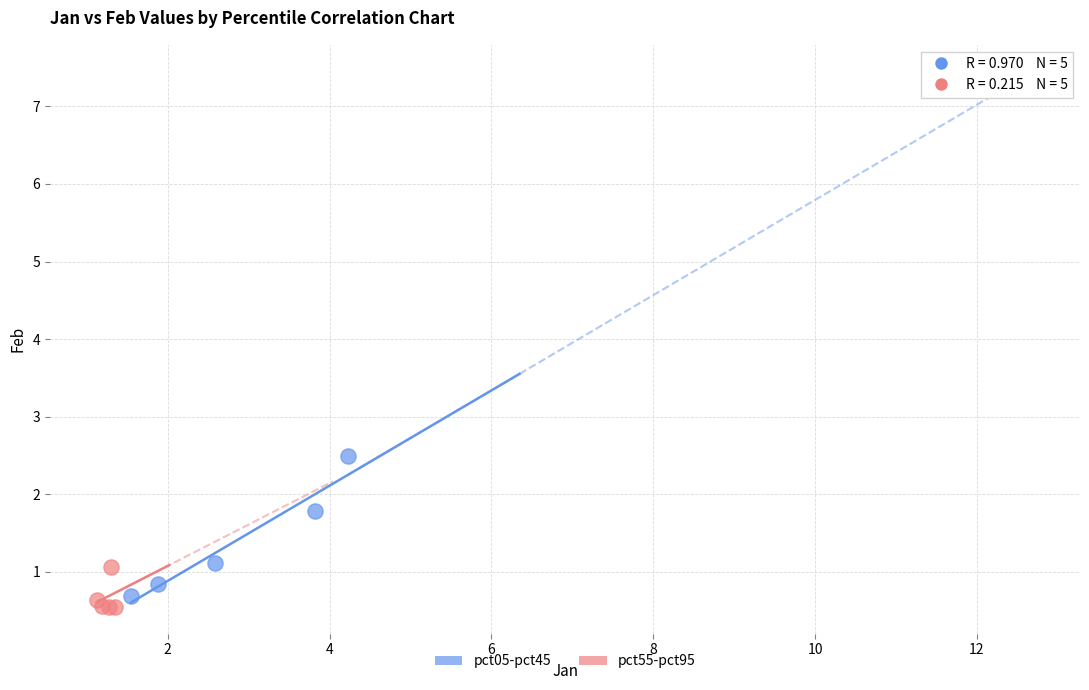

Which series has the widest spread of Y values?

pct05-pct45